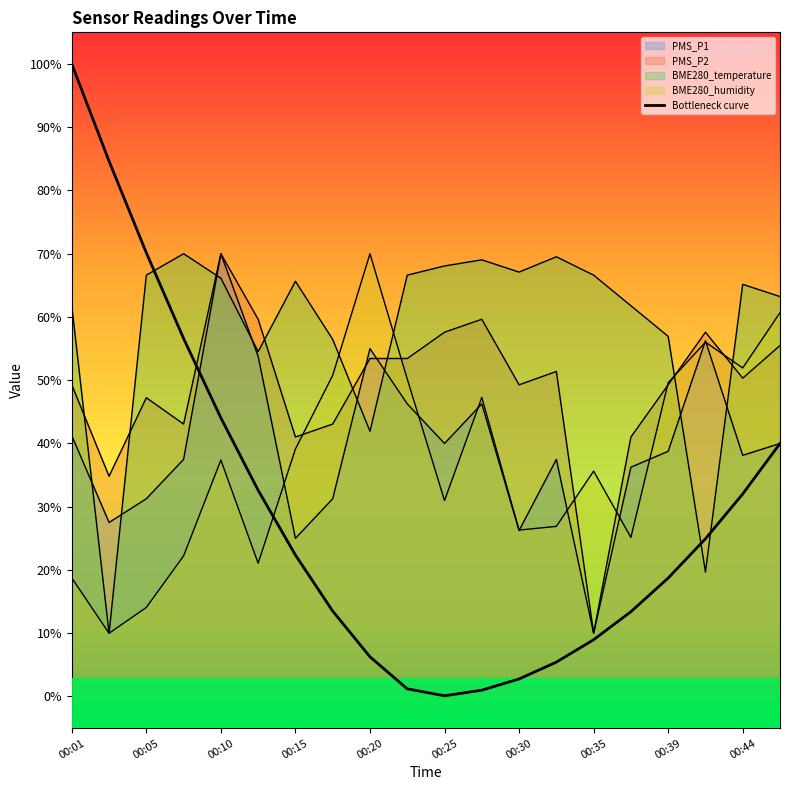

What are all the series names shown in the legend?

PMS_P1, PMS_P2, BME280_temperature, BME280_humidity